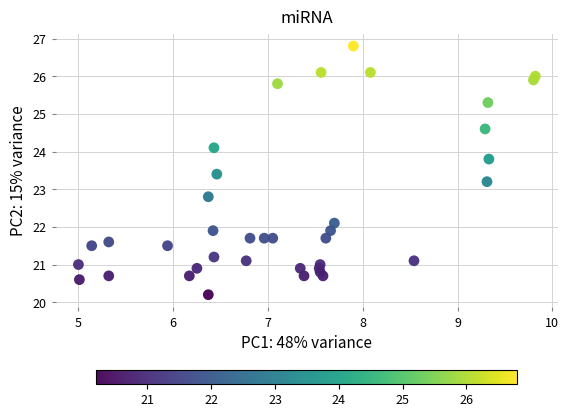

What is the range of Y values (max minus min)?

6.6